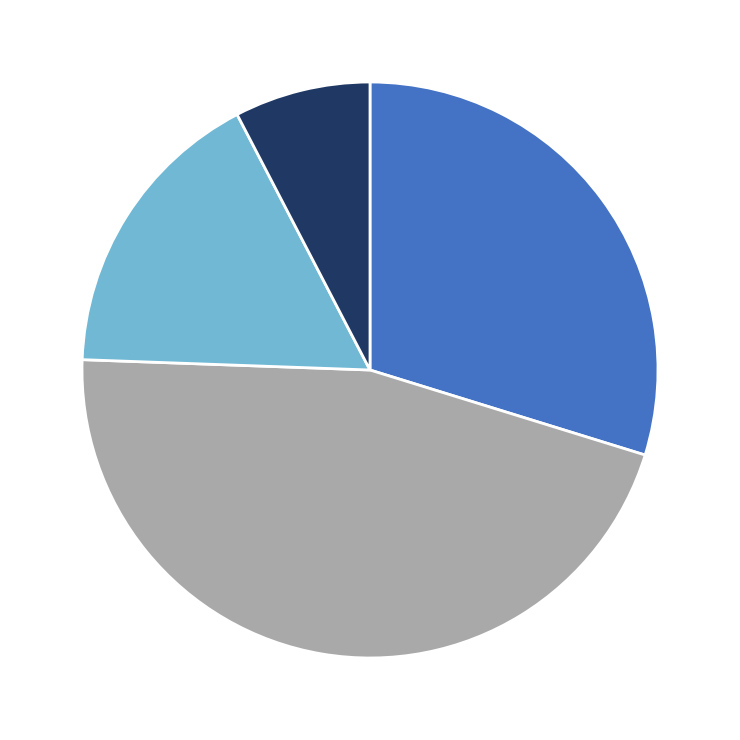

Does any single category account for the majority?

No